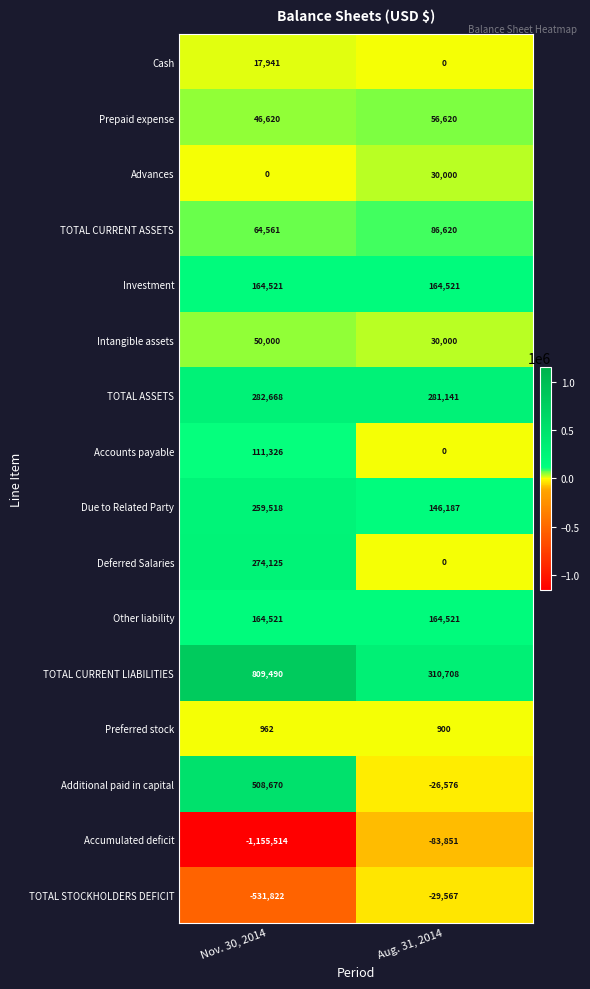

List the labels in order of TOTAL CURRENT ASSETS value, smallest first.

Nov. 30, 2014, Aug. 31, 2014